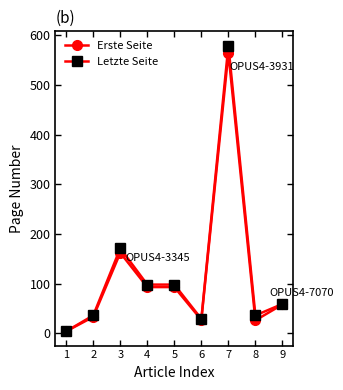

What is the maximum value for Letzte Seite?

579